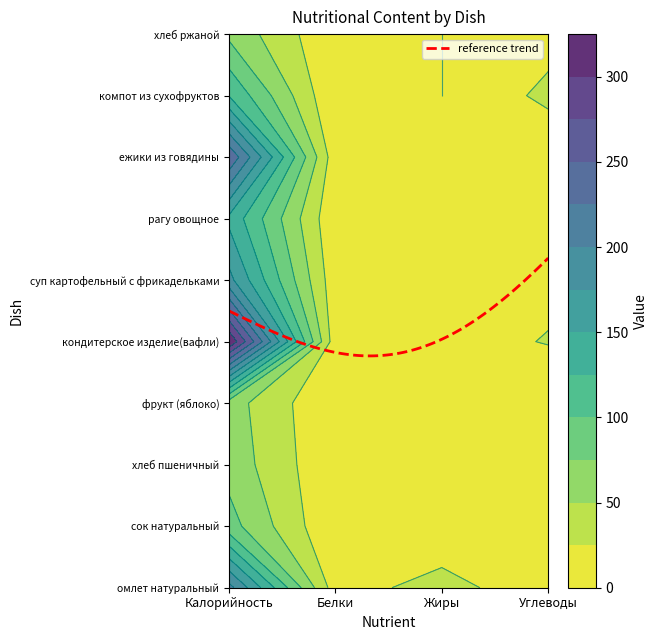

What is the difference between the highest and lowest values at 0?

262.3